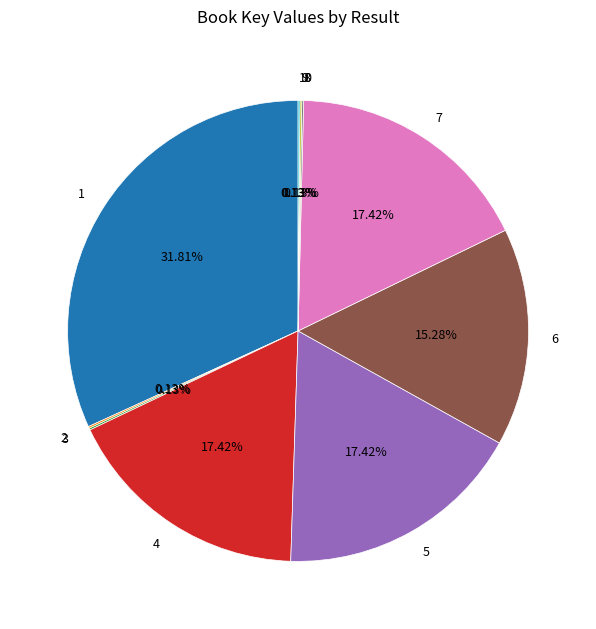

Which category has the biggest portion of the pie?

1